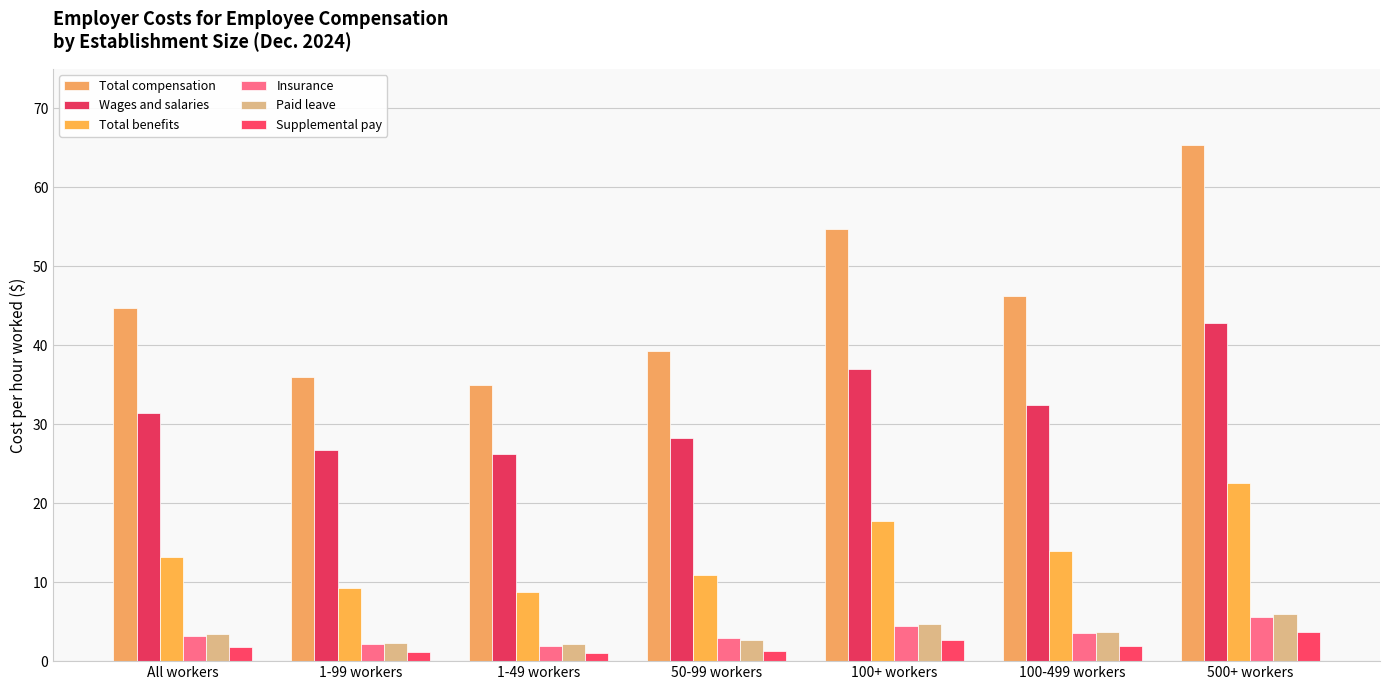

Is the value of Insurance at 1-49 workers greater than the value of Supplemental pay at All workers?

Yes